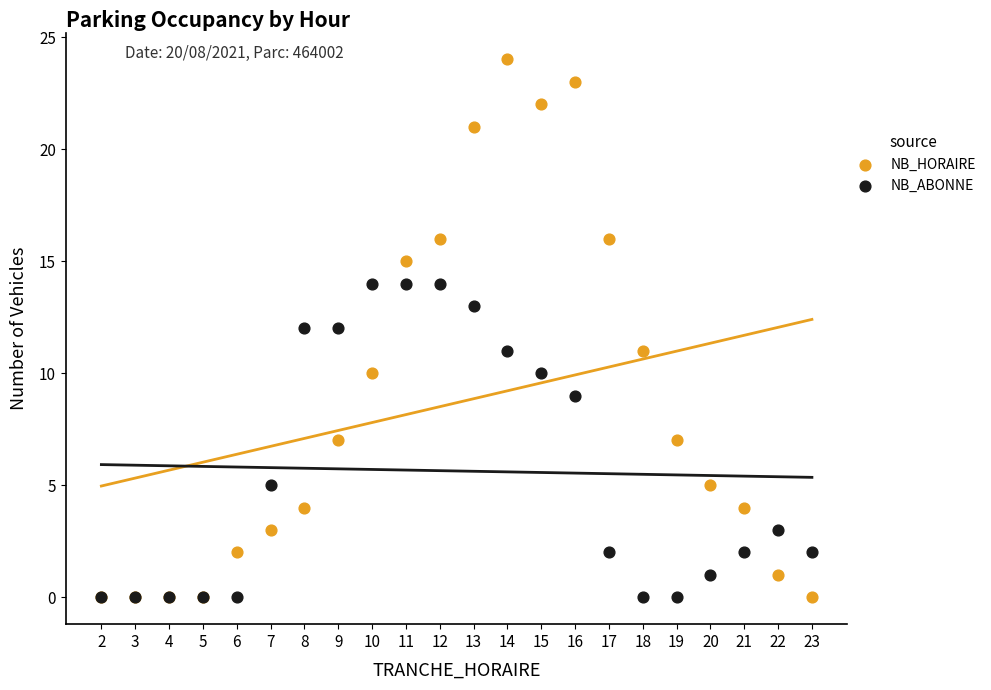

What are all the series names shown in the legend?

NB_HORAIRE, NB_ABONNE